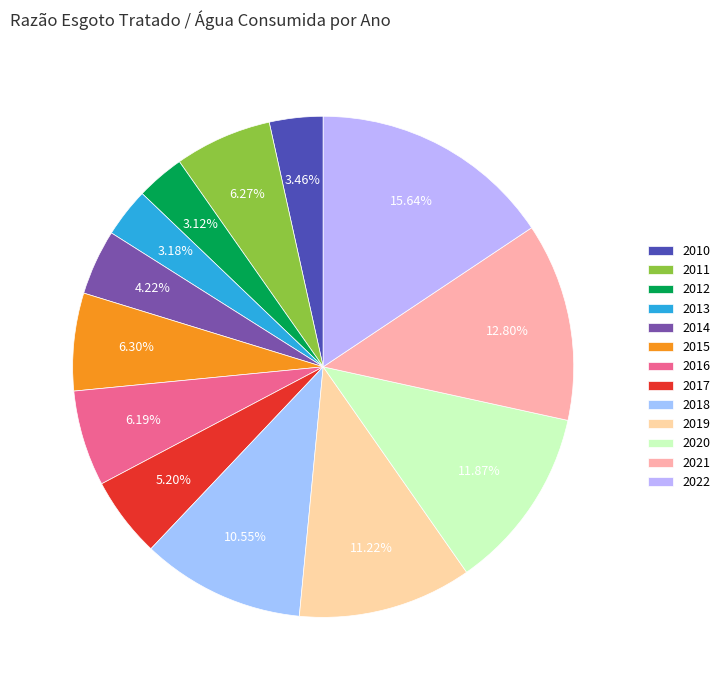

The 2012 slice represents 3% of the pie. True or false?

True